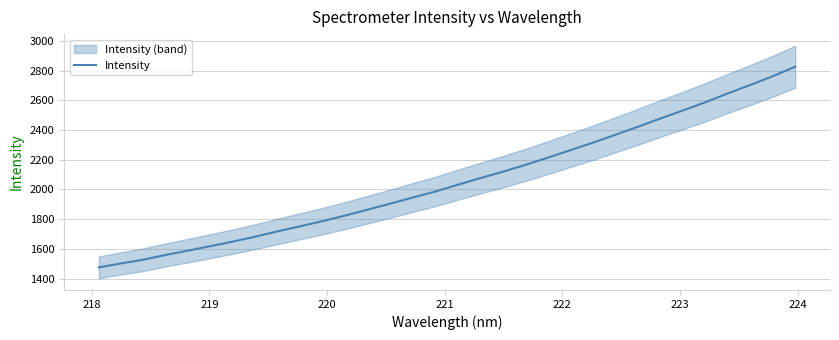

What is the average value?

2060.2